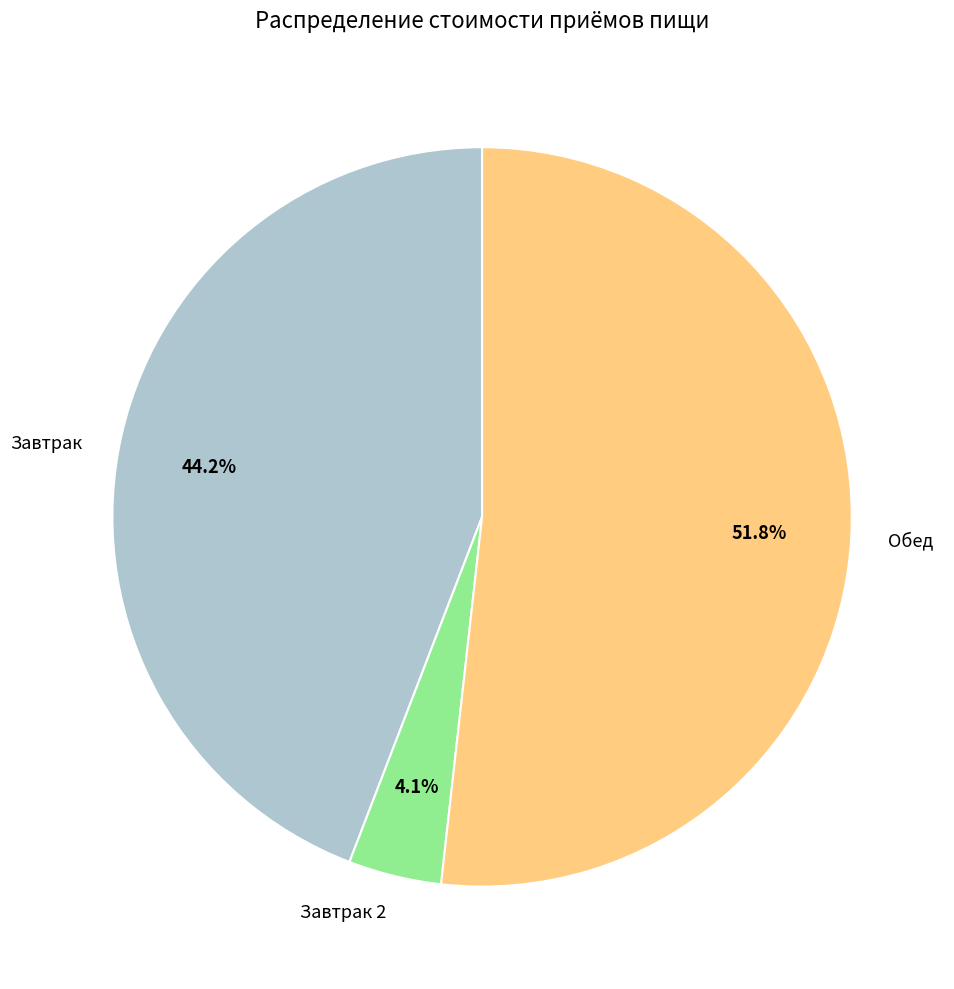

Which has a higher value, Завтрак 2 or Обед?

Обед